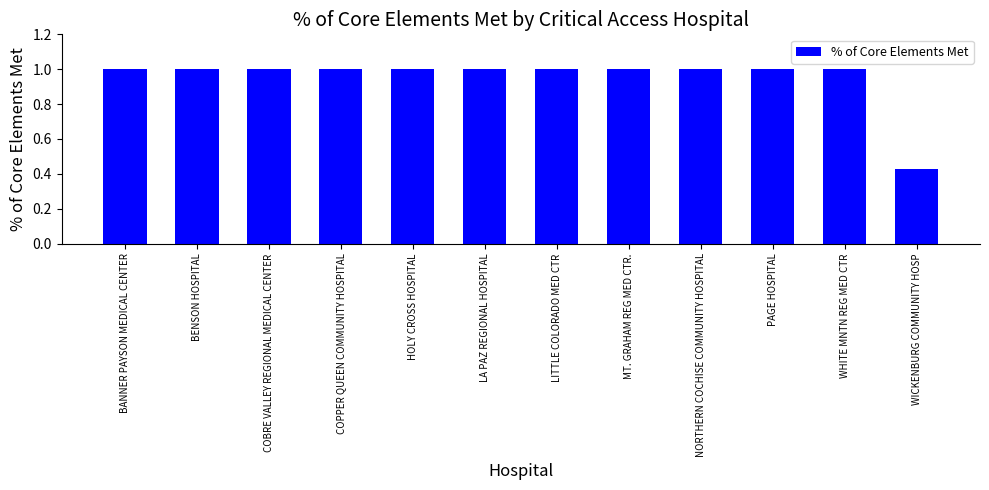

What is the greatest value displayed?

1.0